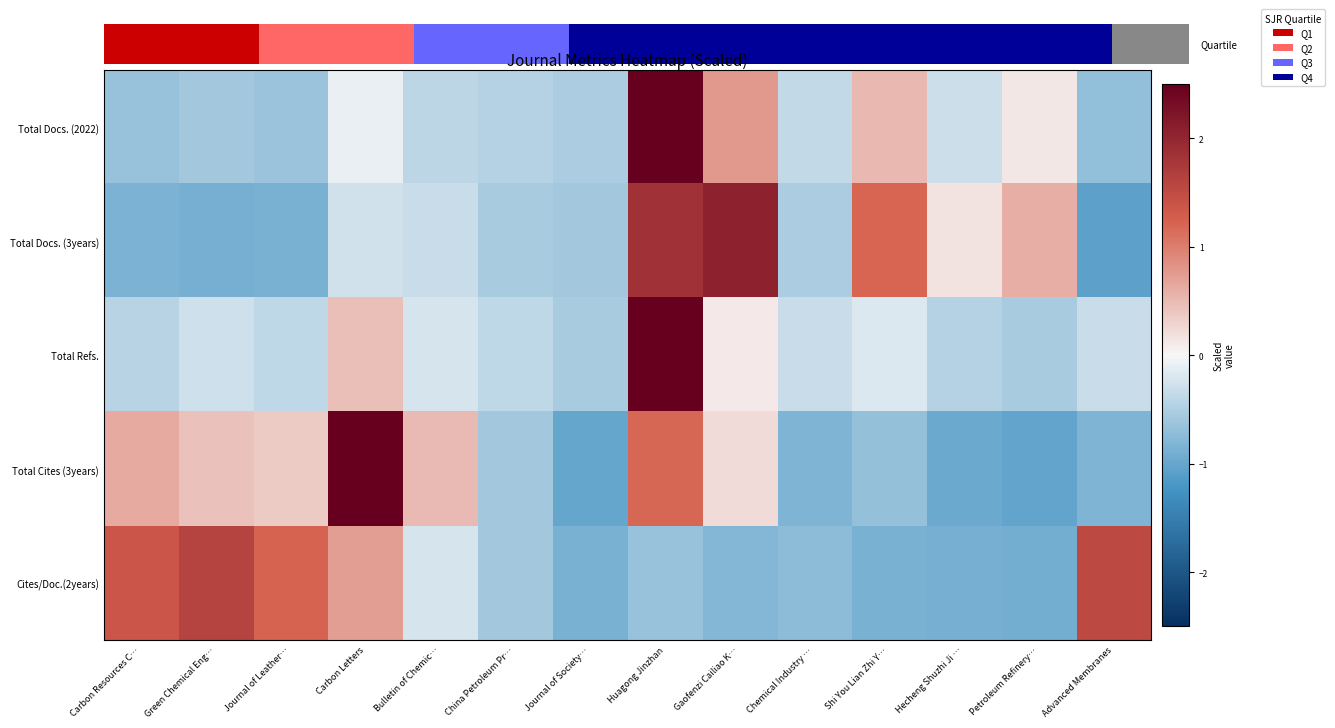

At how many categories does at least one series exceed 2?

3